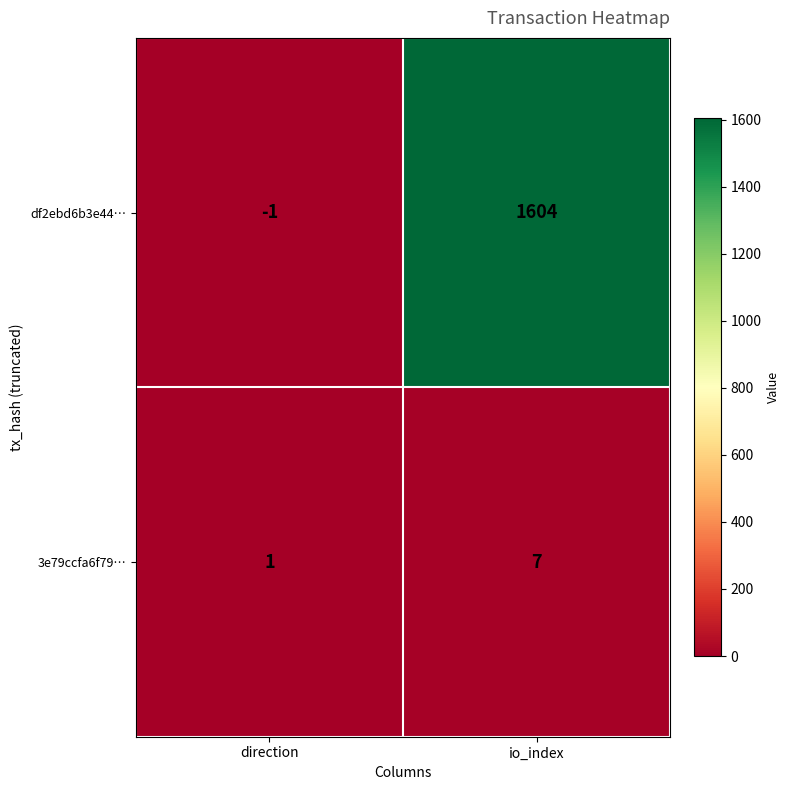

Which category has the lowest value across all series?

direction